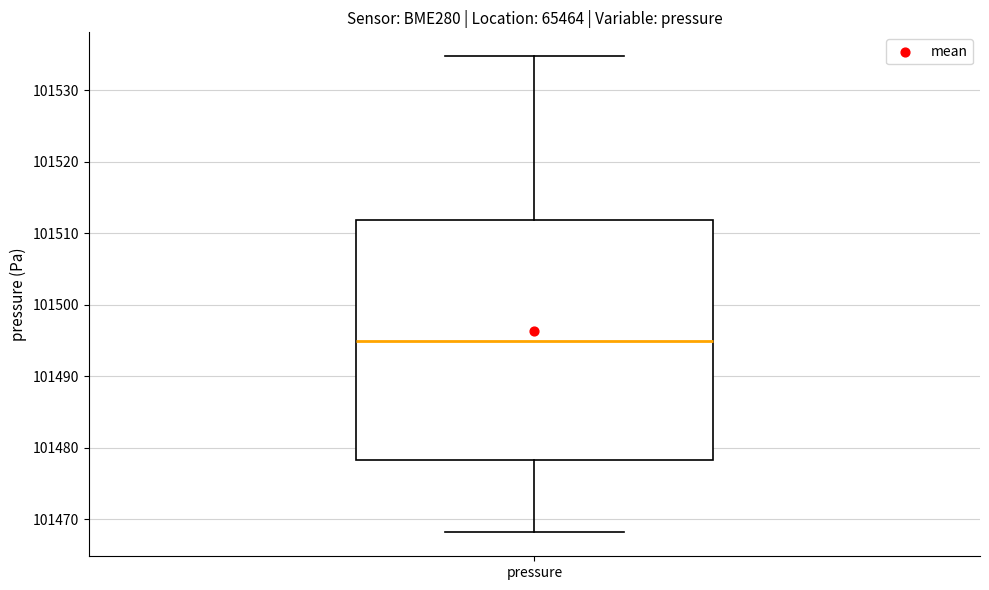

Transcribe this box plot: give where the median line is, the range the box spans, and where the two whiskers end, as read against the y-axis. The values are not printed on the chart, so give them approximately, as read against the axis.

median 101495, box 101478 to 101512, whiskers 101468 to 101535